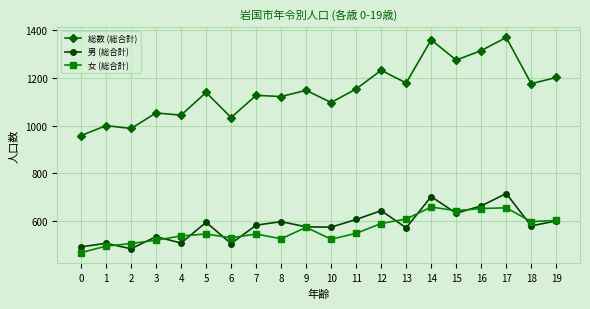

How many lines are shown in the chart?

3